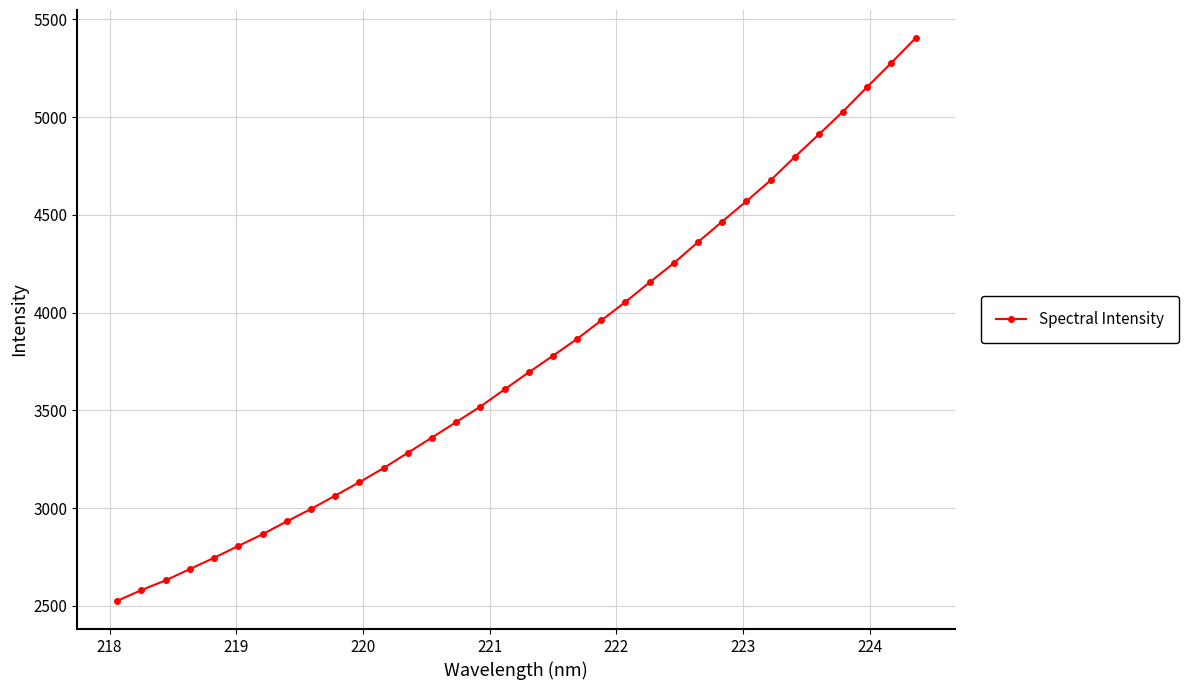

What is the difference between the maximum and minimum values?

2877.9